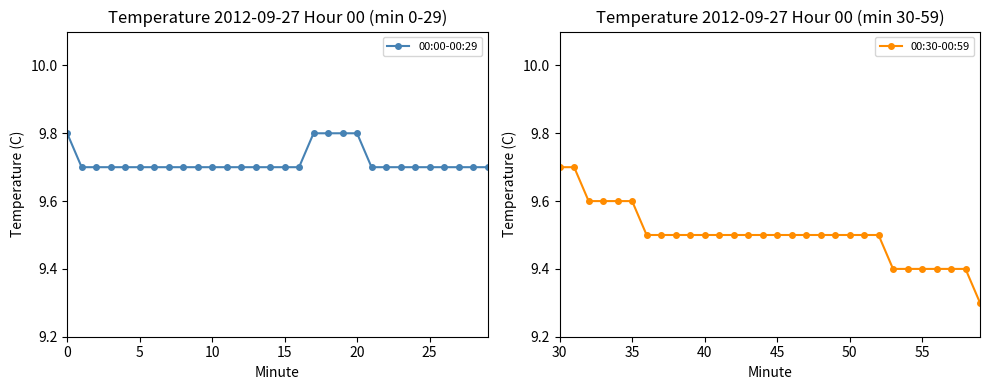

How many lines are shown in the chart?

2